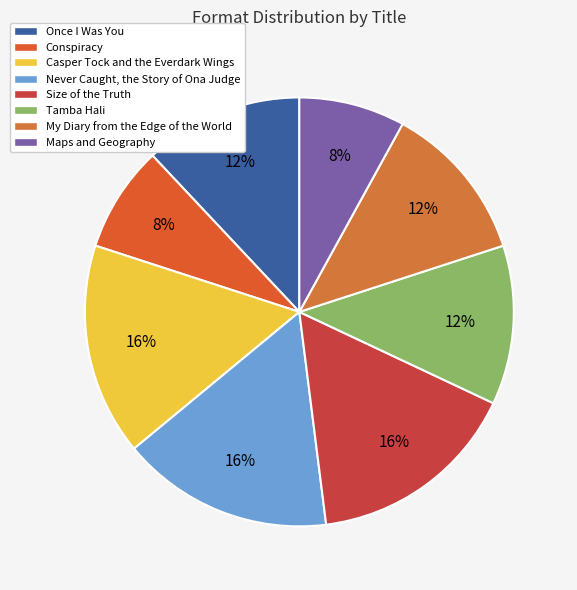

How many slices are in this pie chart?

8